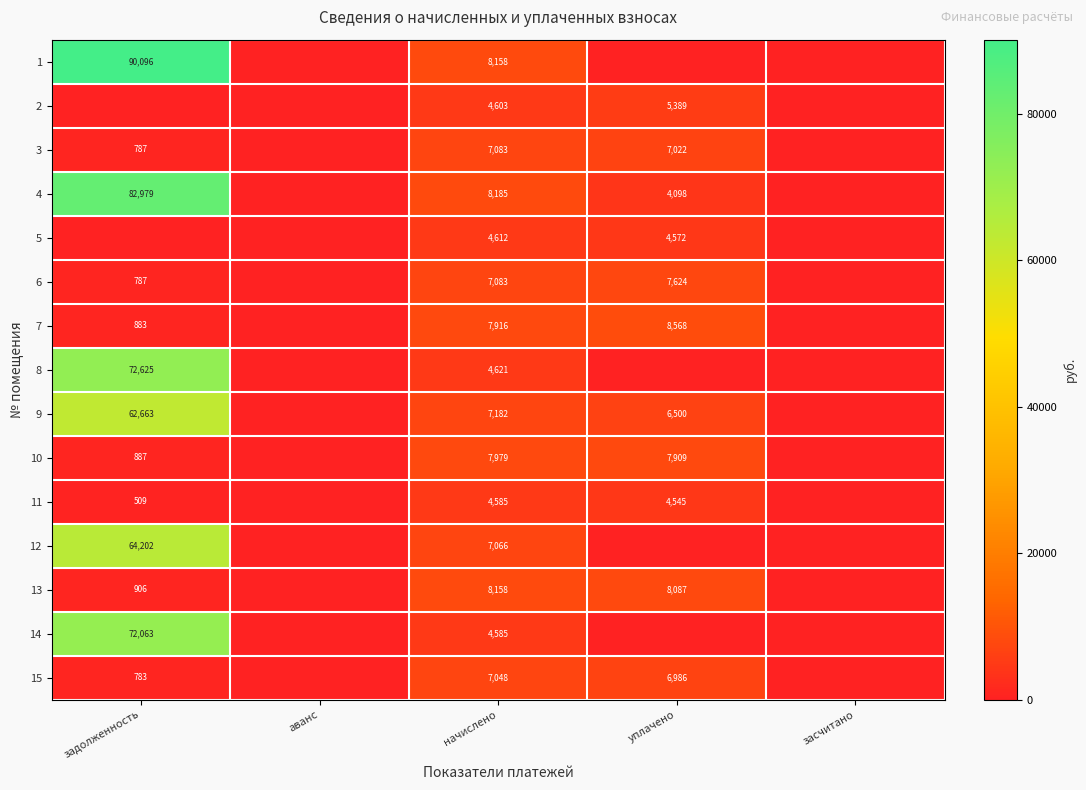

What is the greatest value displayed?

90096.0